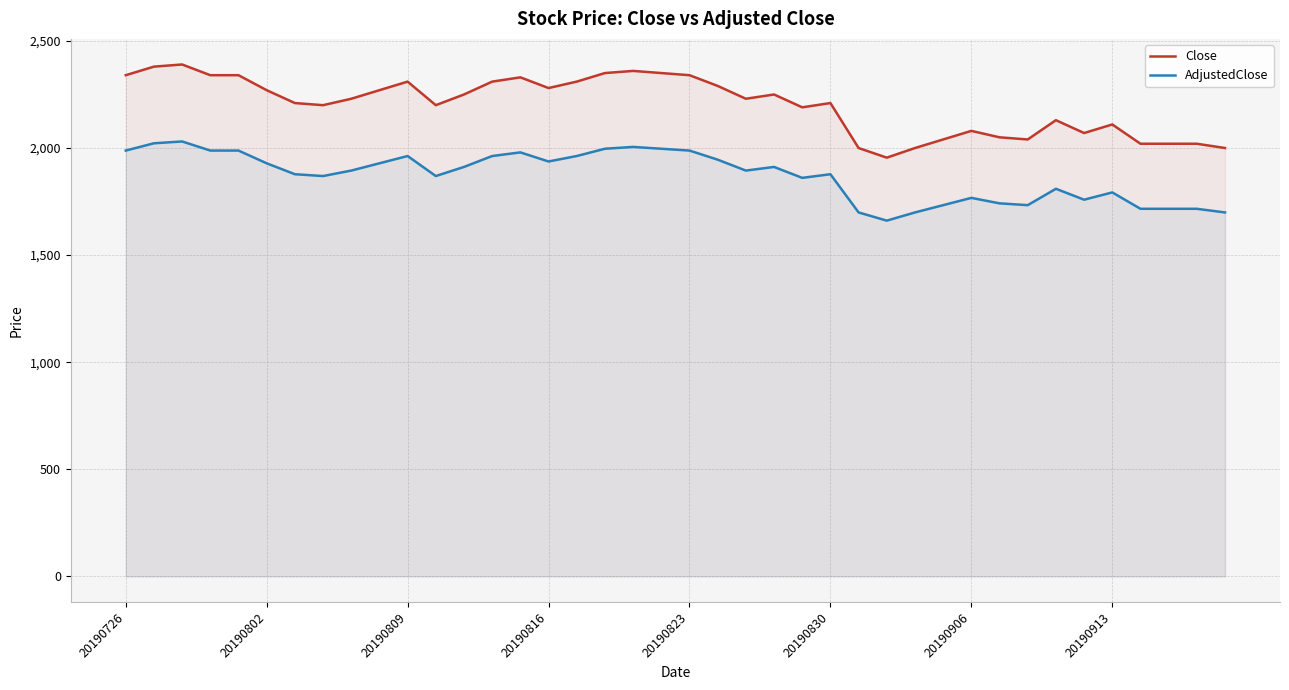

Does the chart have visible grid lines?

Yes